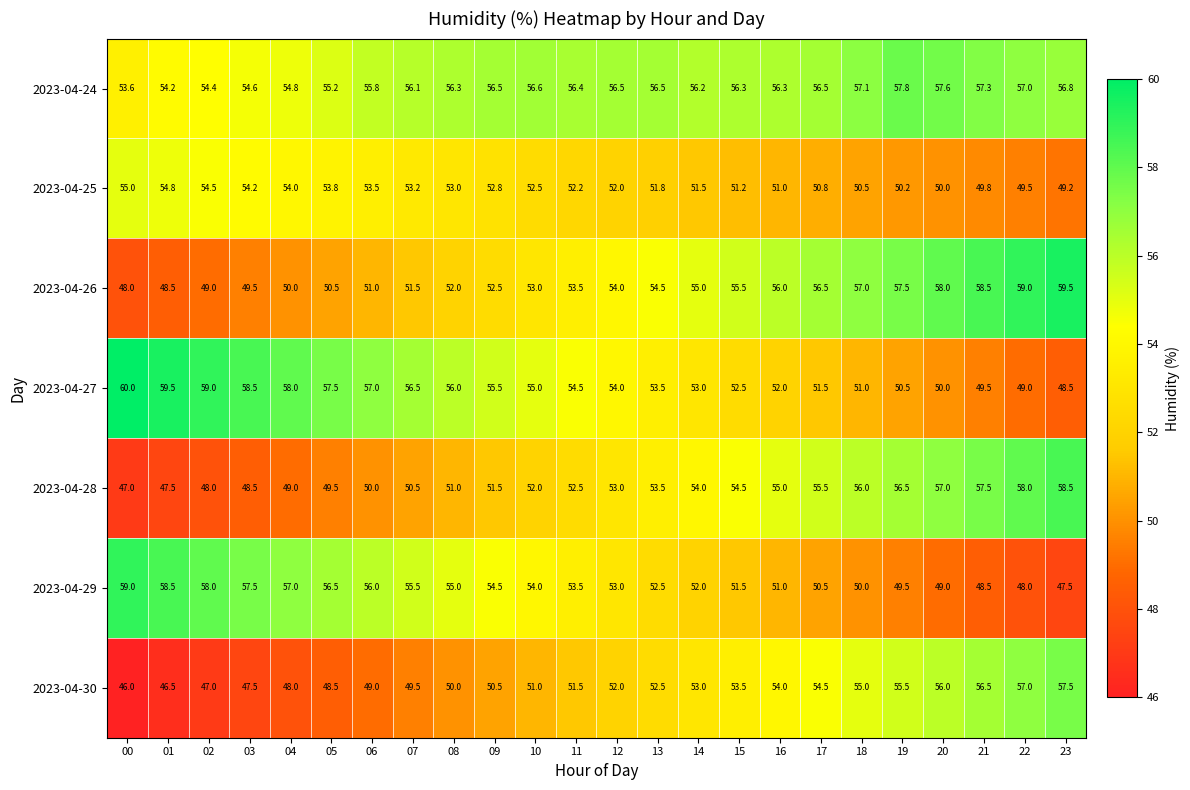

At how many categories does at least one series exceed 56?

24